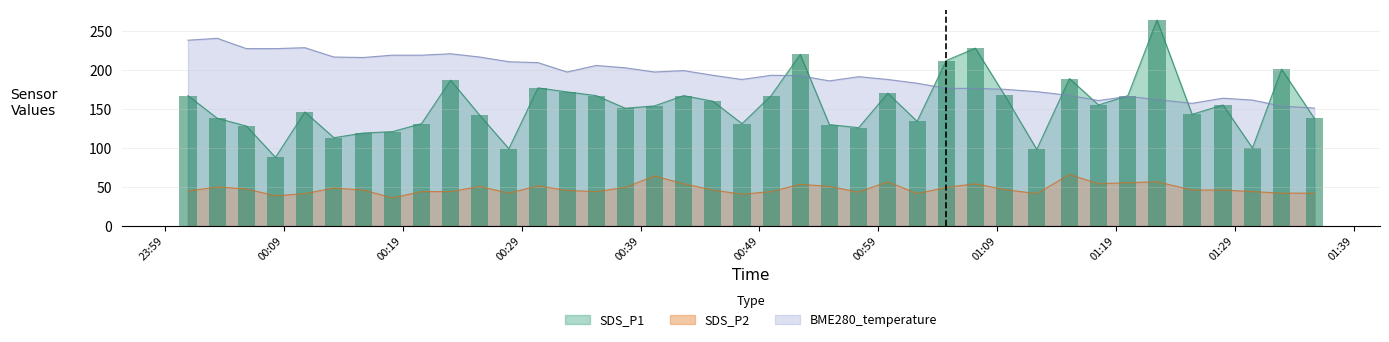

What is the maximum value for SDS_P2?

66.0